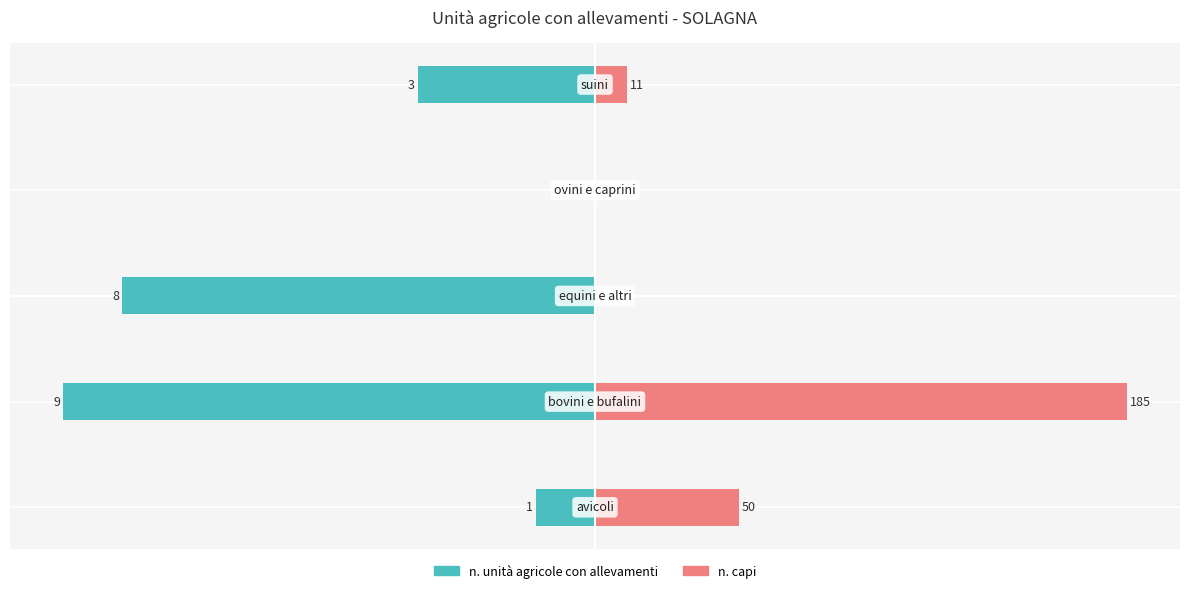

What is the sum of the n. capi (scaled) values at 0.0 and −5.0?

0.5